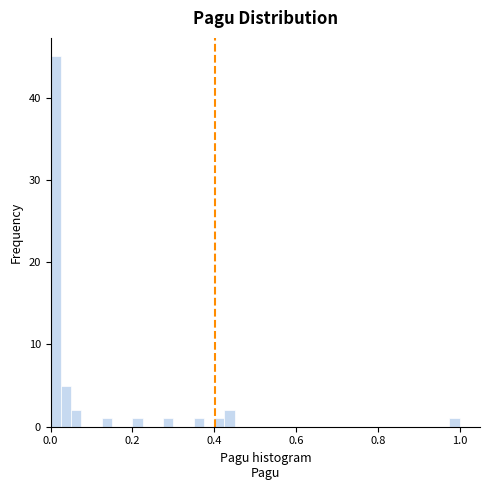

Read against the x-axis, roughly where is the centre of the tallest bar?

0.02